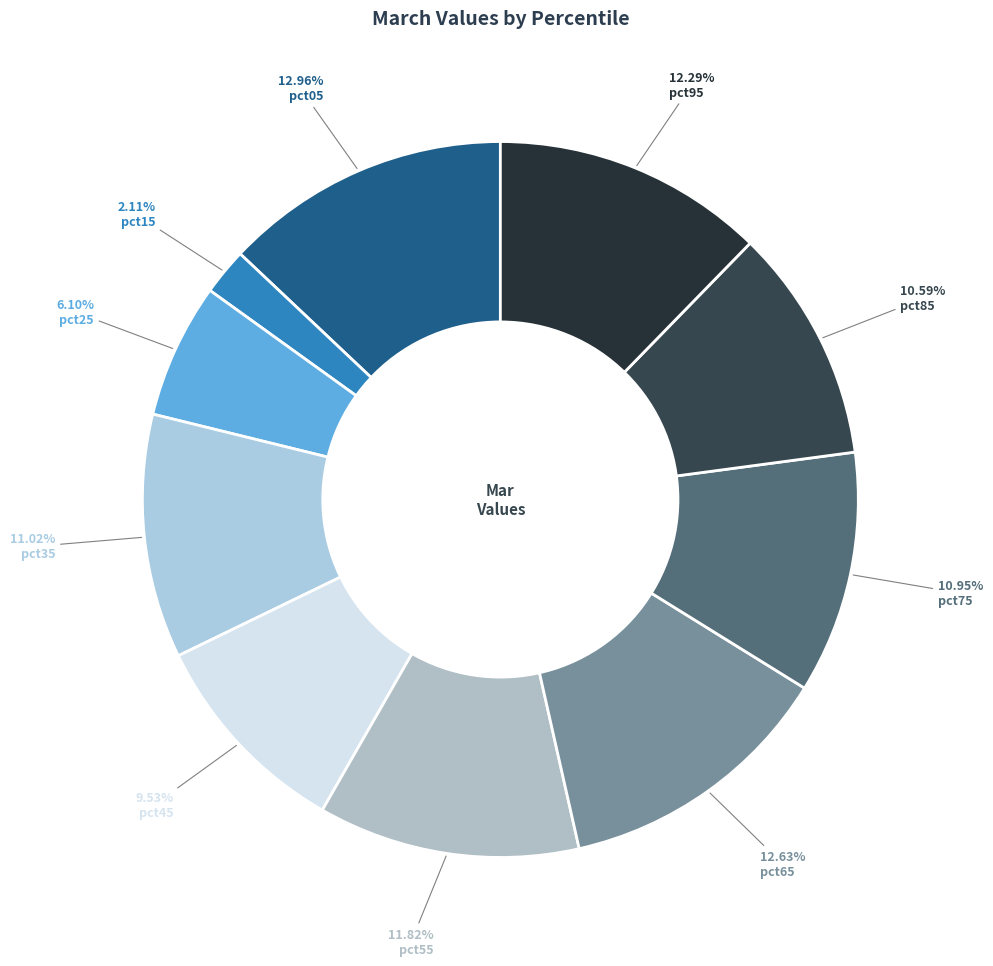

To the nearest percent, what is the combined percentage of pct55 and pct25?

18%